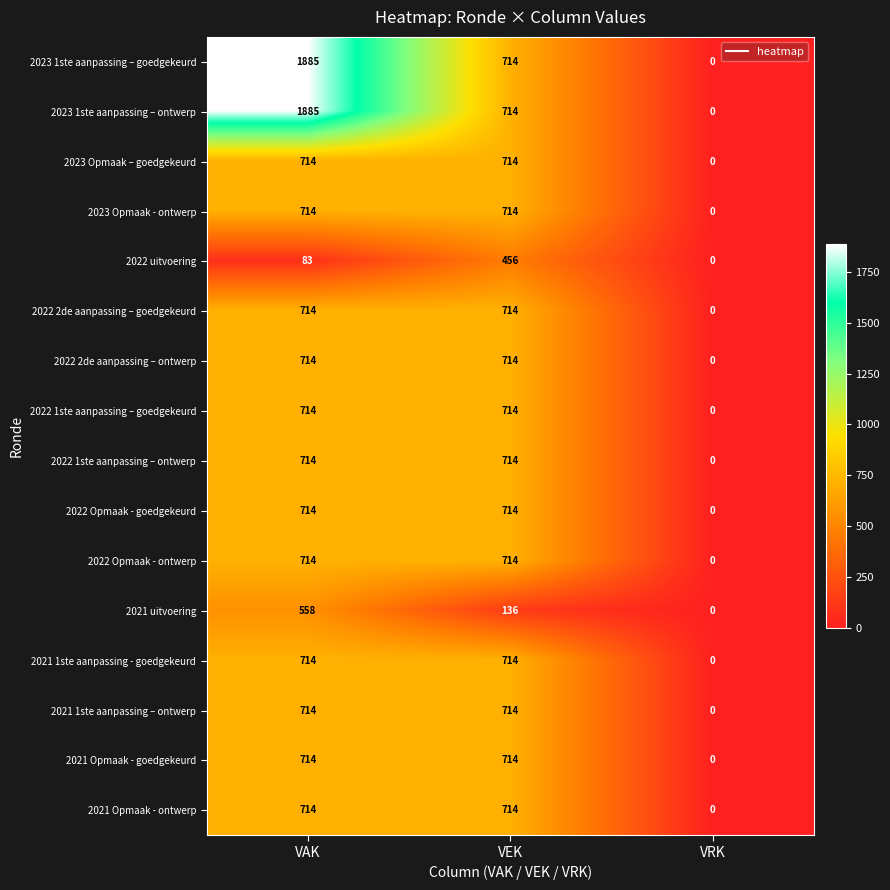

At which category is the sum across all series the highest?

VAK